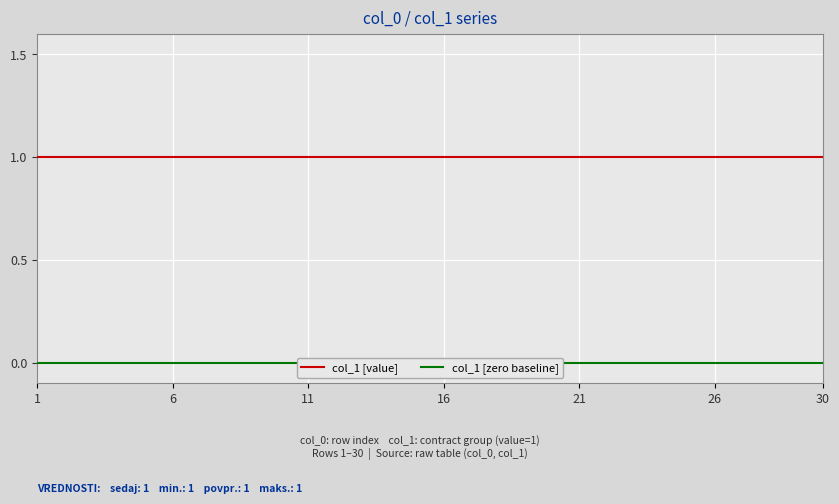

What is the sum of the col_1 [value] values at 29 and 18?

2